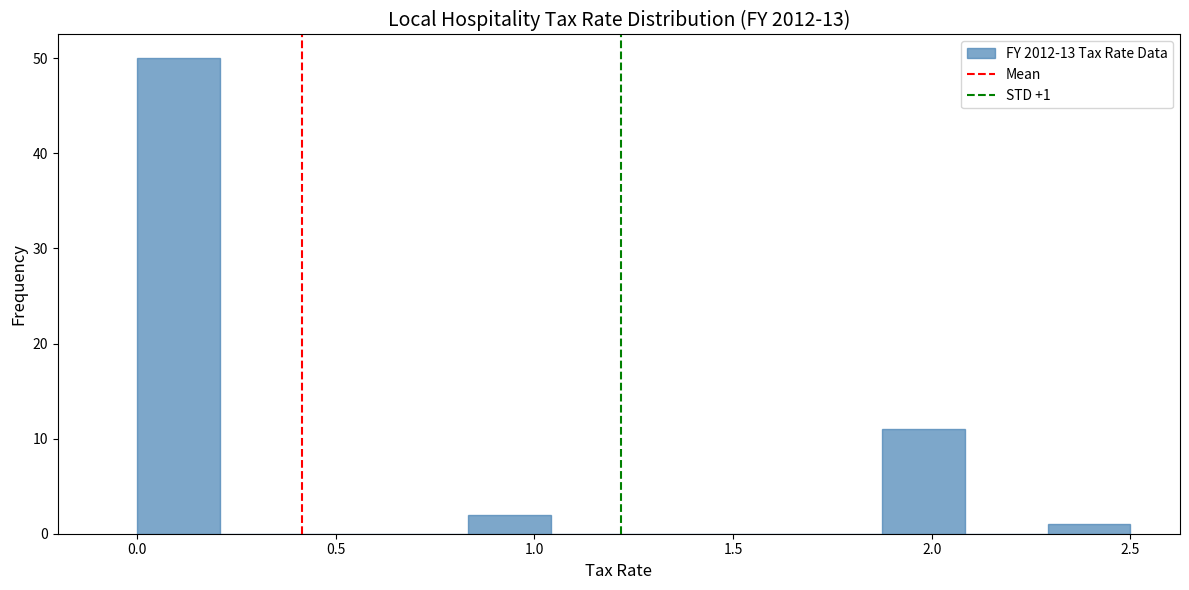

Which range on the x-axis has the tallest bar?

0.00 to 0.20